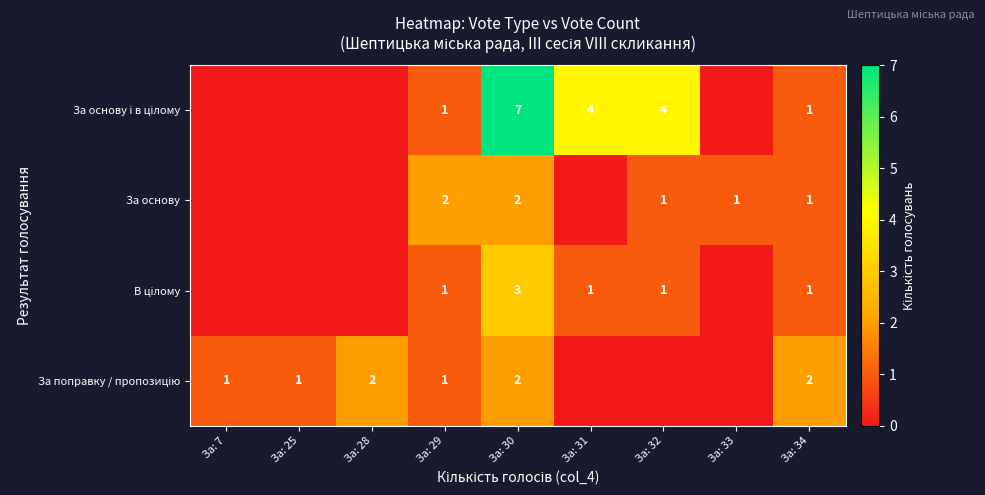

True or false: За основу і в цілому has a value of 1 at За: 29.

True